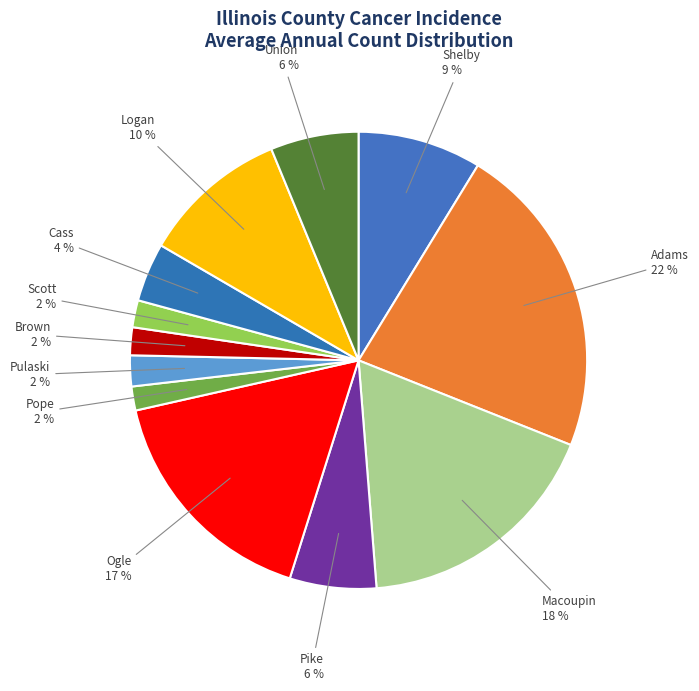

How many slices are in this pie chart?

12